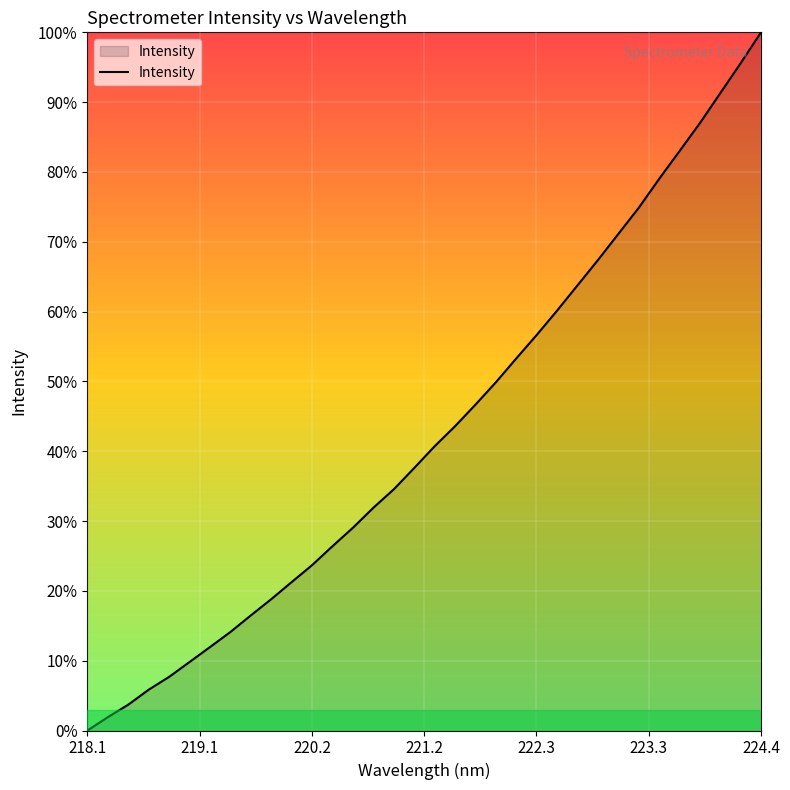

True or false: the data has more than 1 interior local peaks.

False